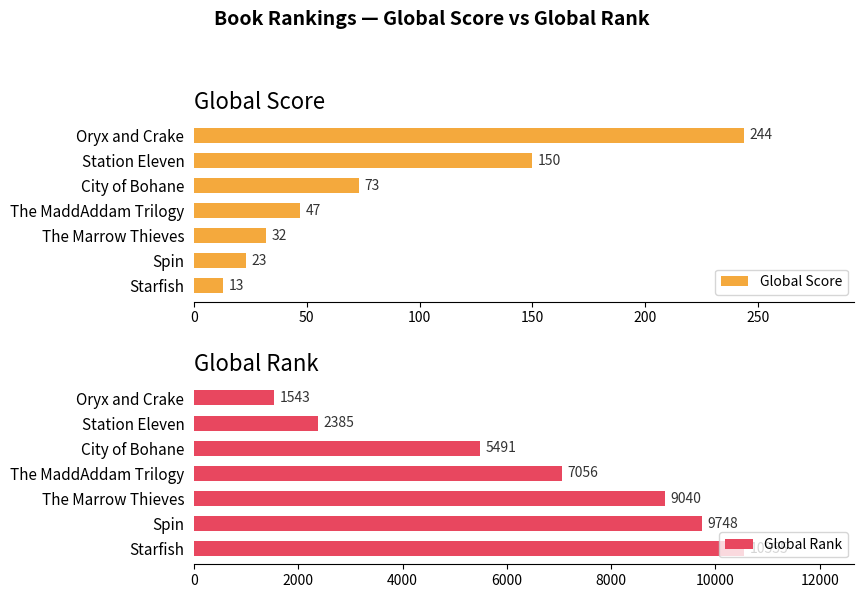

What are all the series names shown in the legend?

Global Score, Global Rank